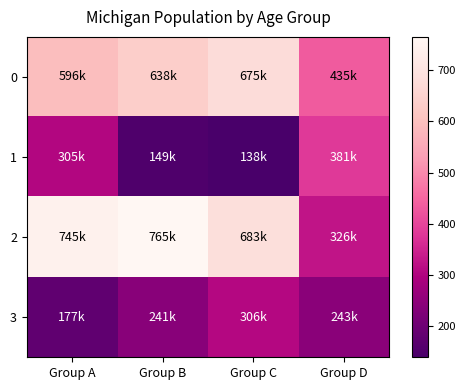

How many distinct data groups are displayed?

4